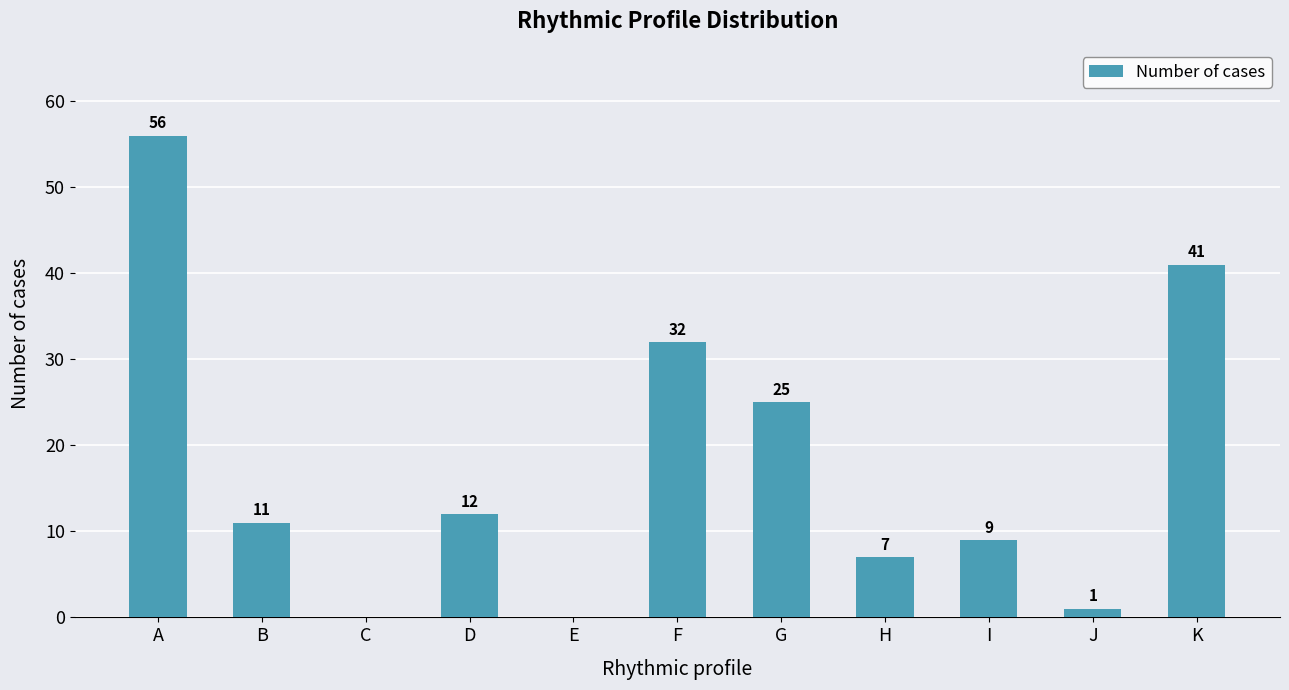

At which label is the value closest to 28?

G